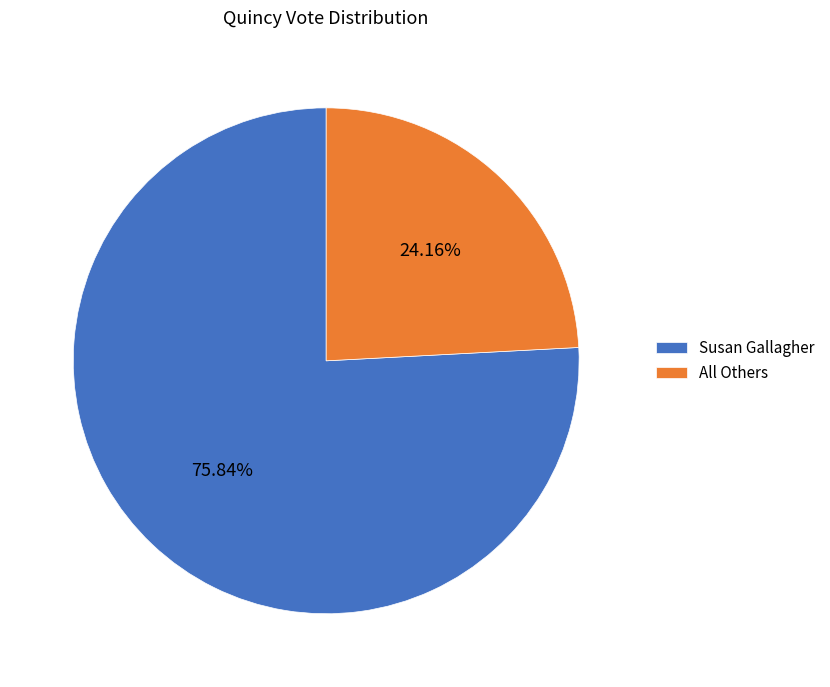

Does any single category account for the majority?

Yes